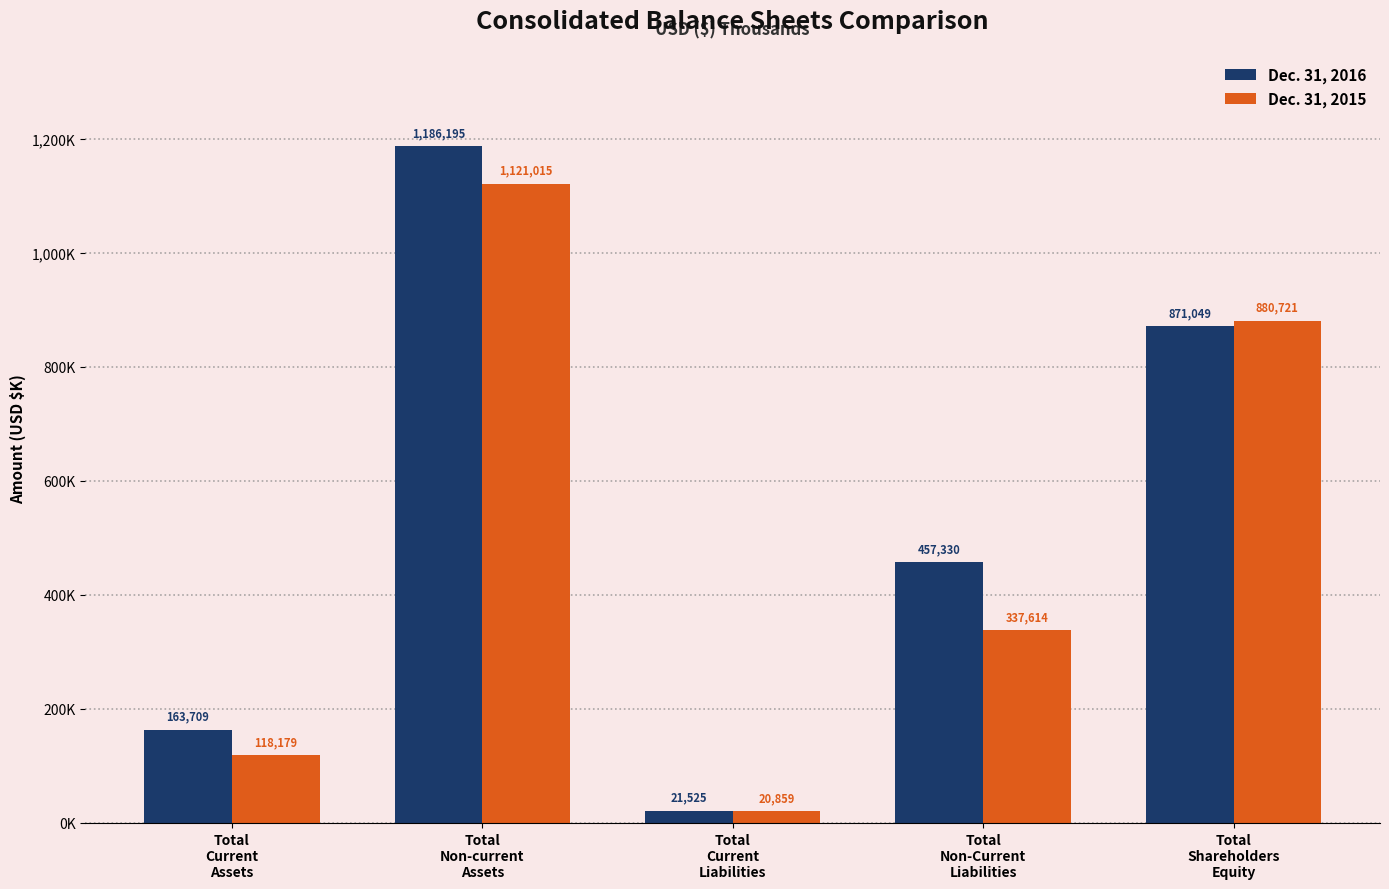

Reading left to right, what are all the values shown in this chart?

Dec. 31, 2016: Total
Current
Assets=163709	Total
Non-current
Assets=1186195	Total
Current
Liabilities=21525	Total
Non-Current
Liabilities=457330	Total
Shareholders
Equity=871049
Dec. 31, 2015: Total
Current
Assets=118179	Total
Non-current
Assets=1121015	Total
Current
Liabilities=20859	Total
Non-Current
Liabilities=337614	Total
Shareholders
Equity=880721